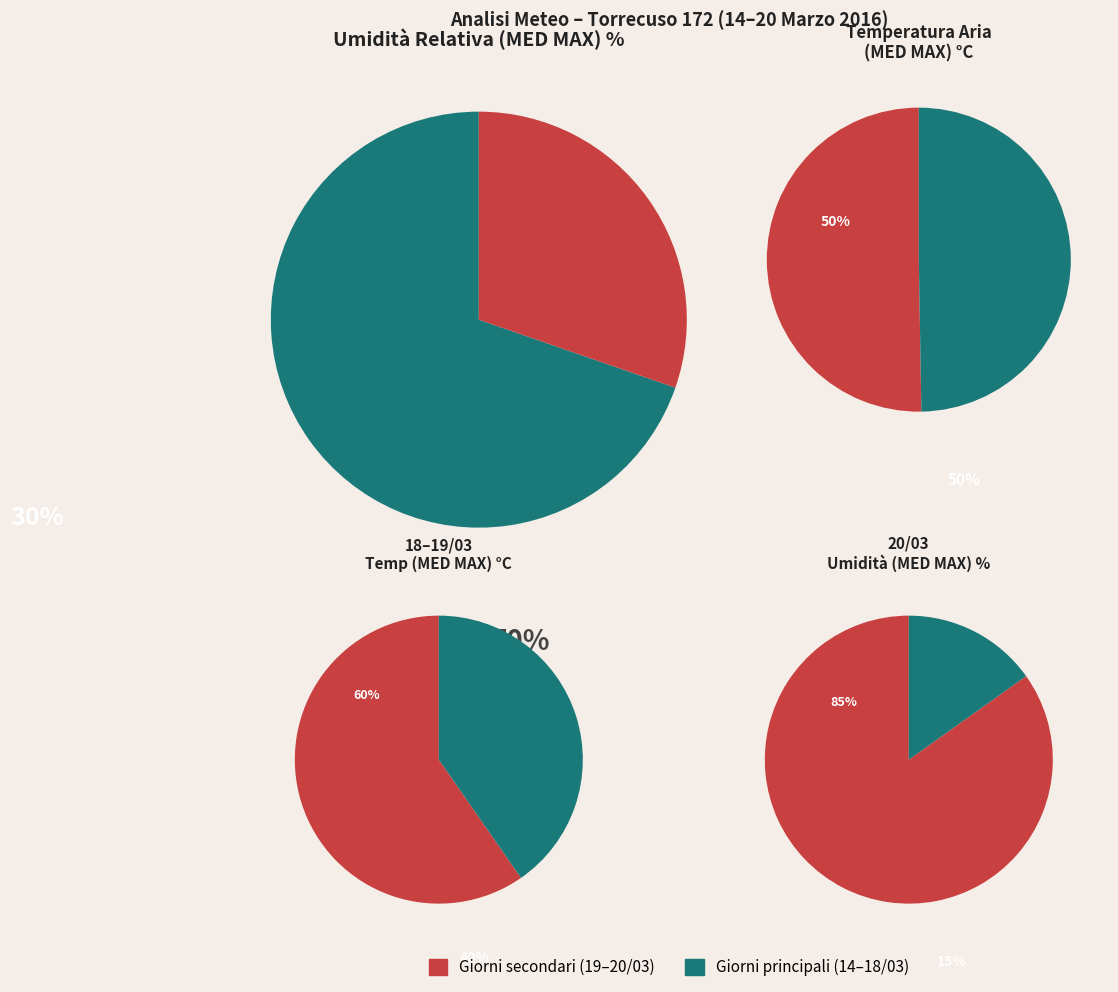

What percentage is the 18/03/2016 slice, to the nearest percent?

15%